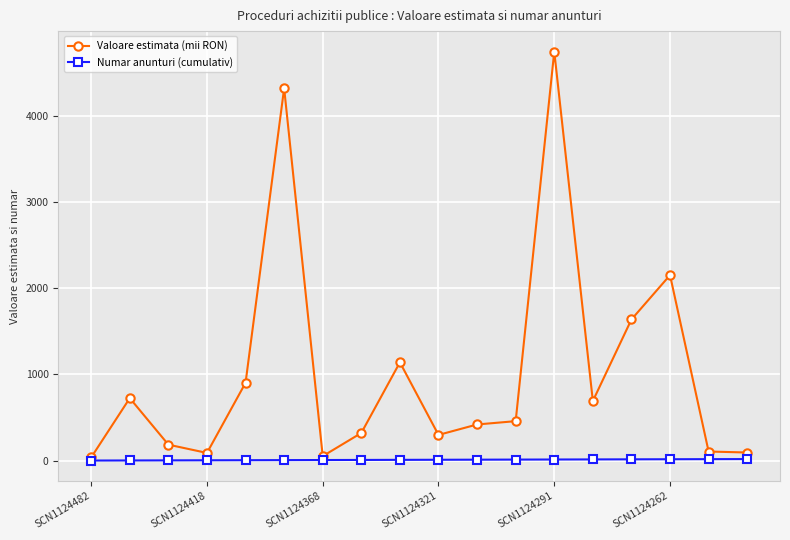

How many lines are shown in the chart?

2